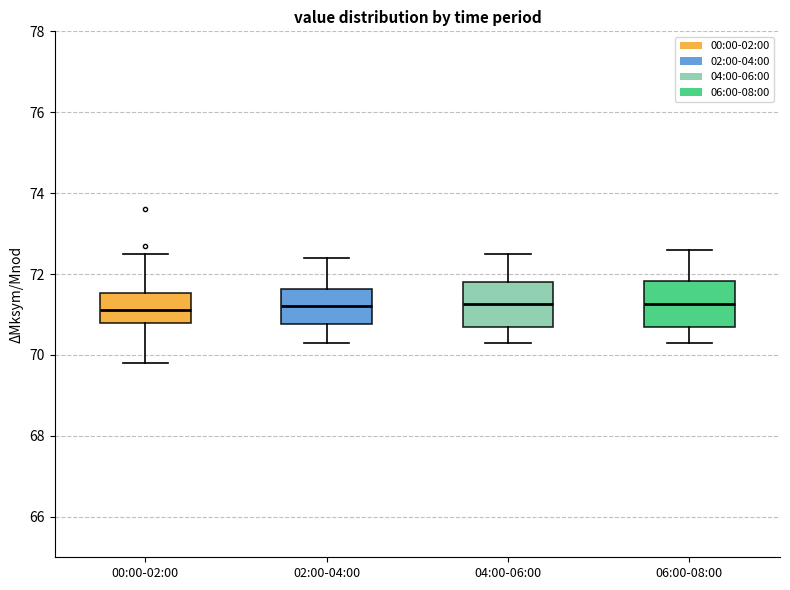

Where does the upper whisker of the box for 06:00-08:00 end on the y-axis? The values are not printed on the chart, so give them approximately, as read against the axis.

72.6